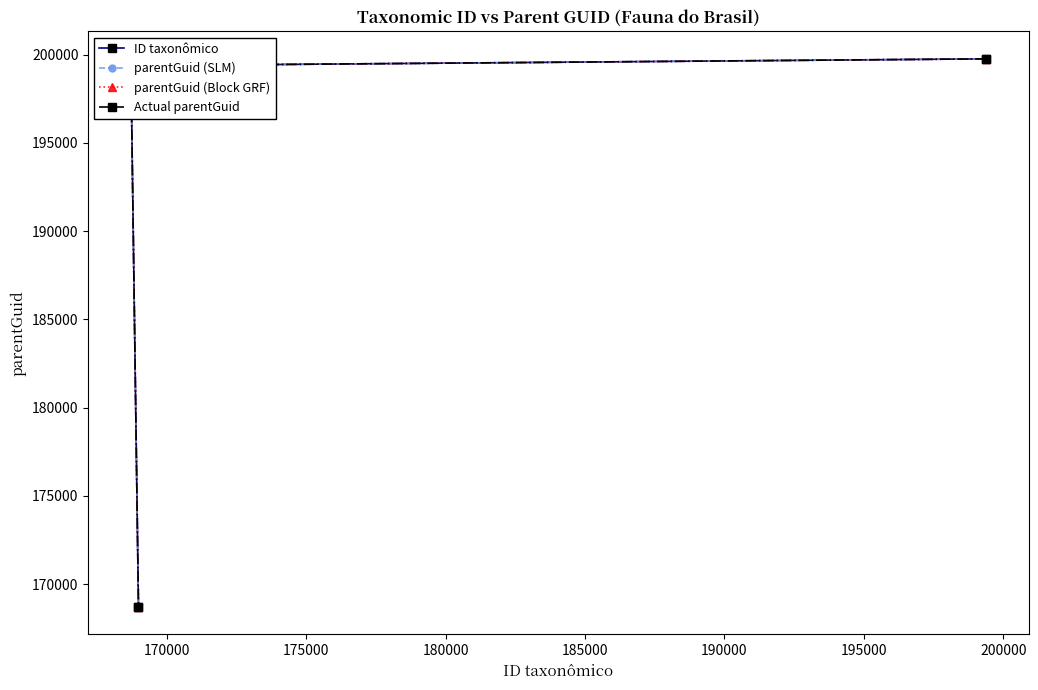

Does the chart have visible grid lines?

No